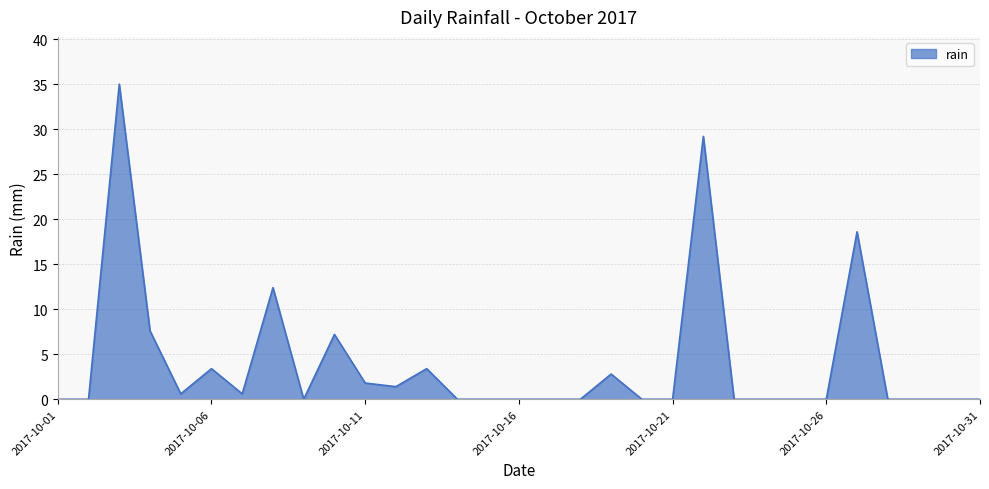

What is the difference between the maximum and minimum values?

35.0